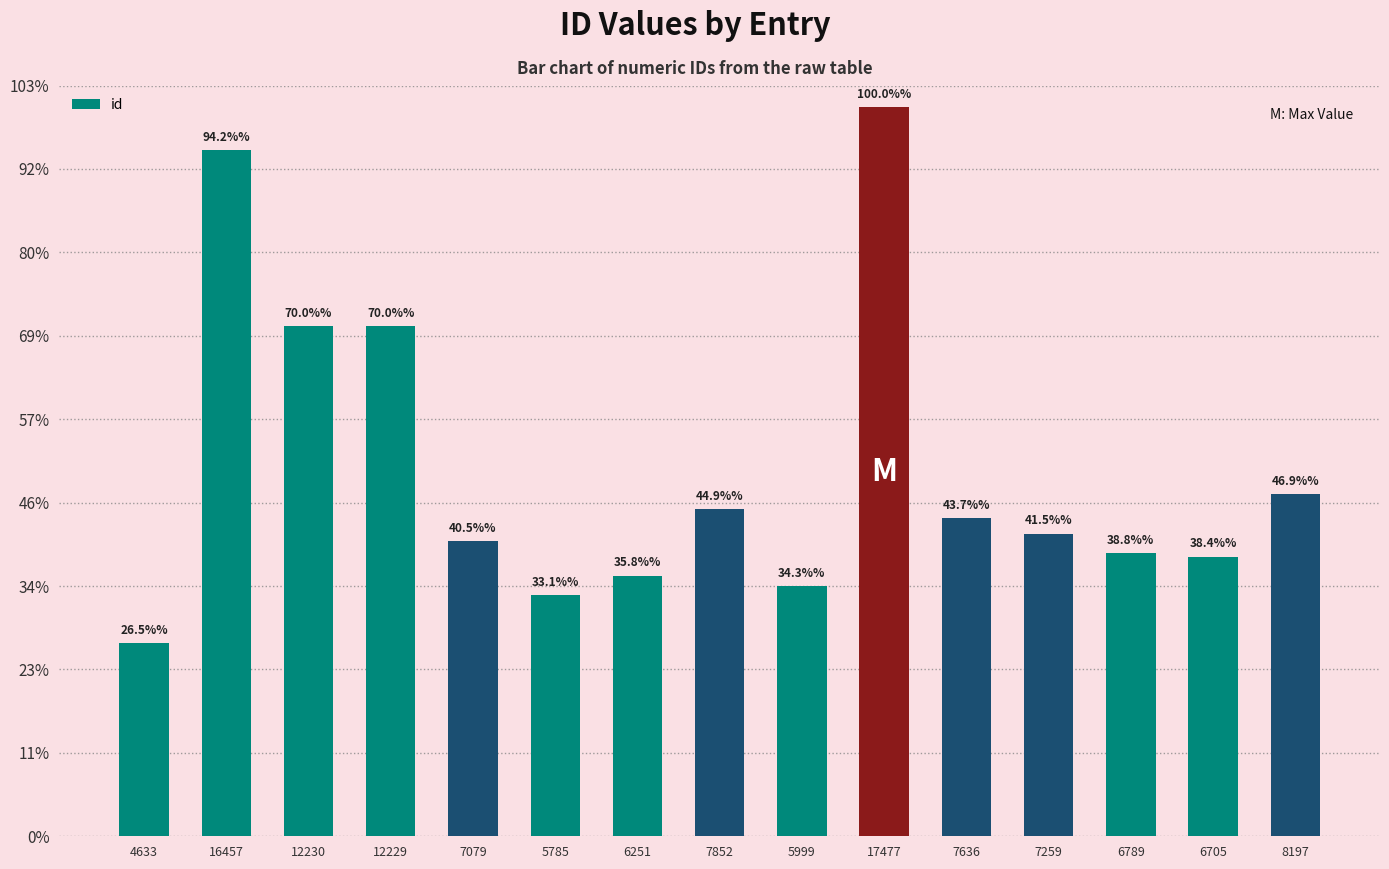

Reading right to left, list all the values displayed in this chart.

8197	6705	6789	7259	7636	17477	5999	7852	6251	5785	7079	12229	12230	16457	4633